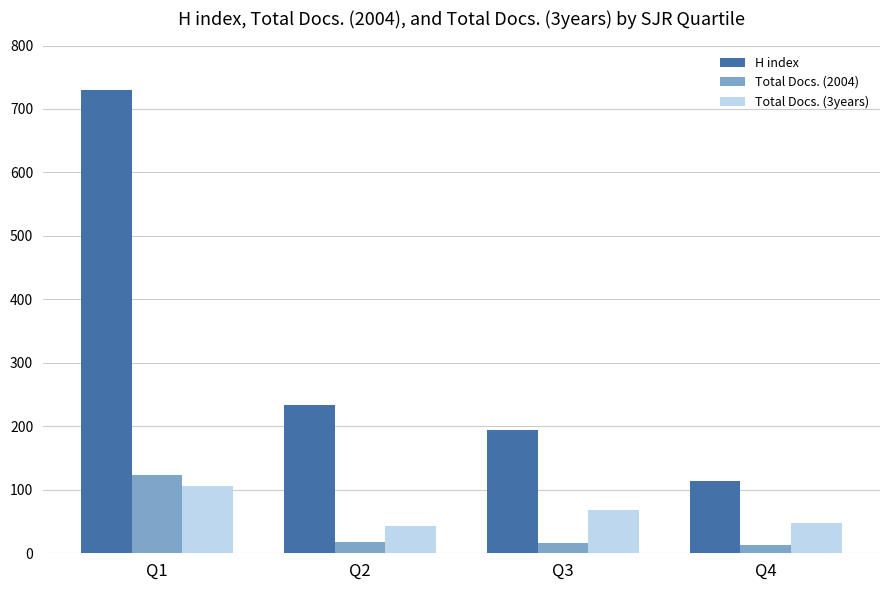

True or false: H index has a value of 100.7 at Q3.

False